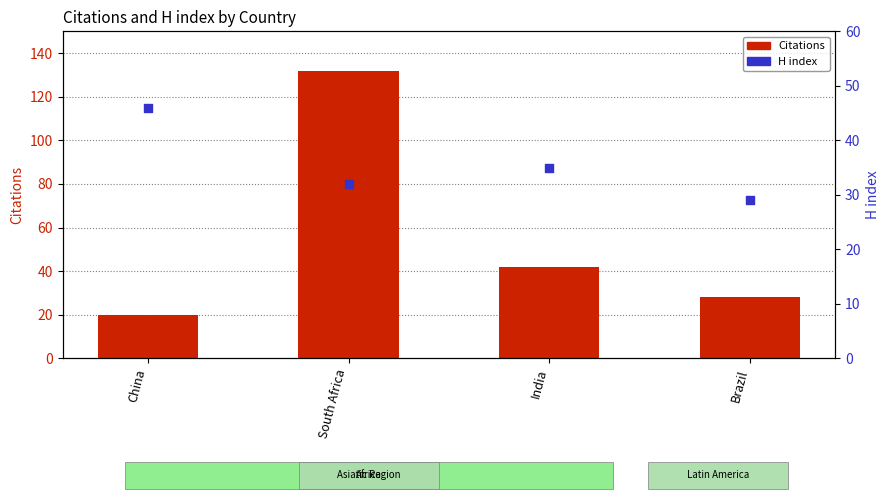

At how many categories does at least one series exceed 37?

3